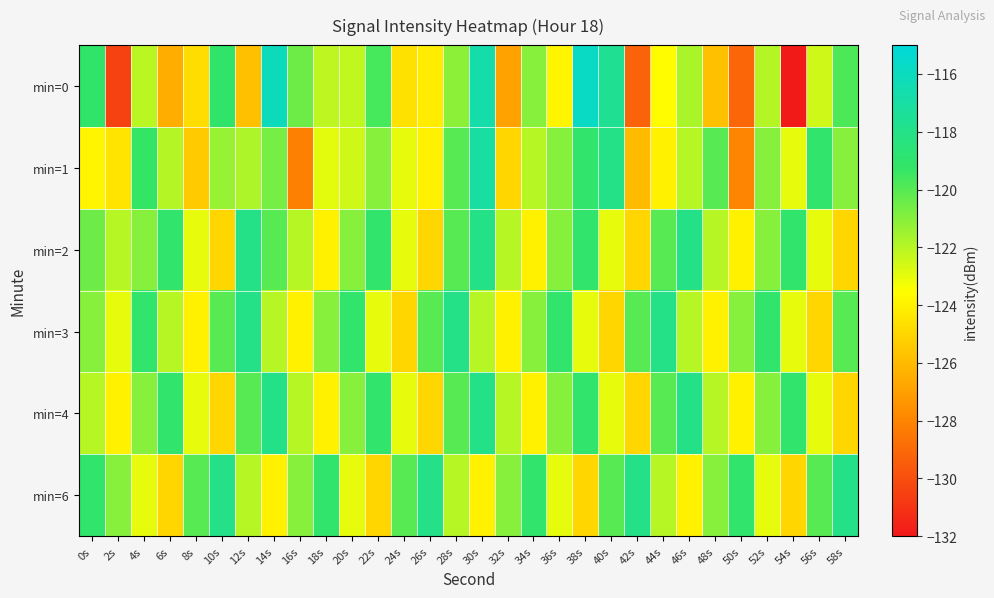

What is the total value across all series at 38s?

-720.8